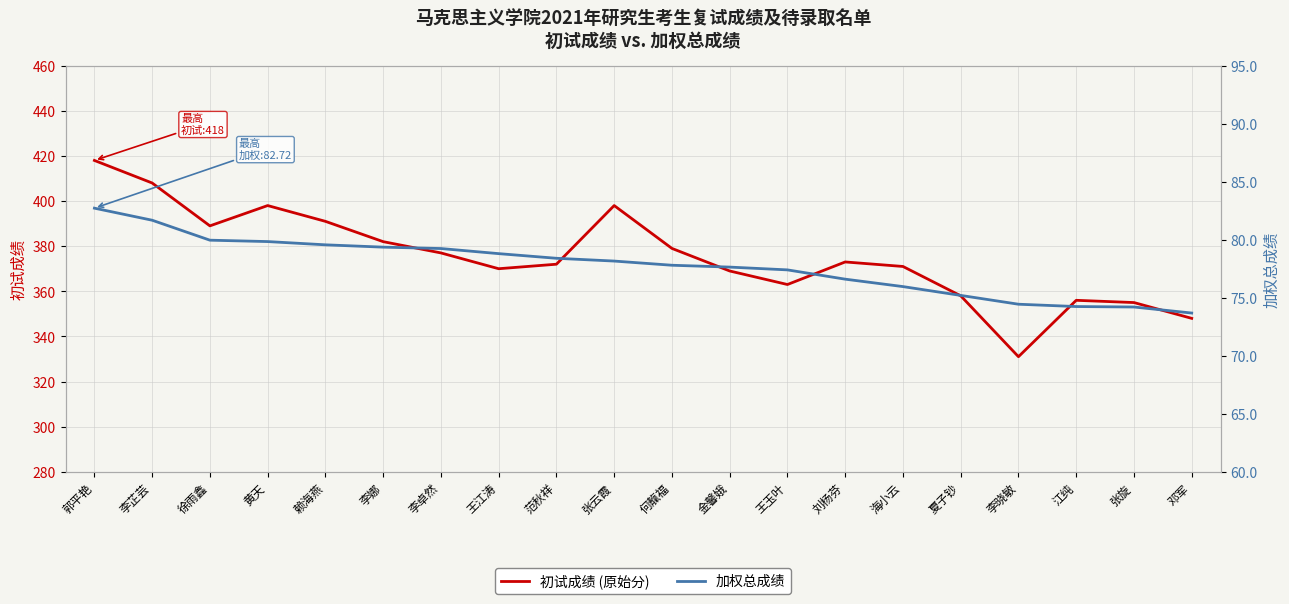

Rank the categories by 加权总成绩 value from lowest to highest.

邓军, 张旋, 江纯, 李晓敏, 夏子钞, 海小云, 刘杨芬, 王玉叶, 金馨娥, 何靝福, 张云霞, 范秋祥, 王江涛, 李卓然, 李娜, 赖海燕, 黄天, 徐雨鑫, 李芷芸, 郭平艳